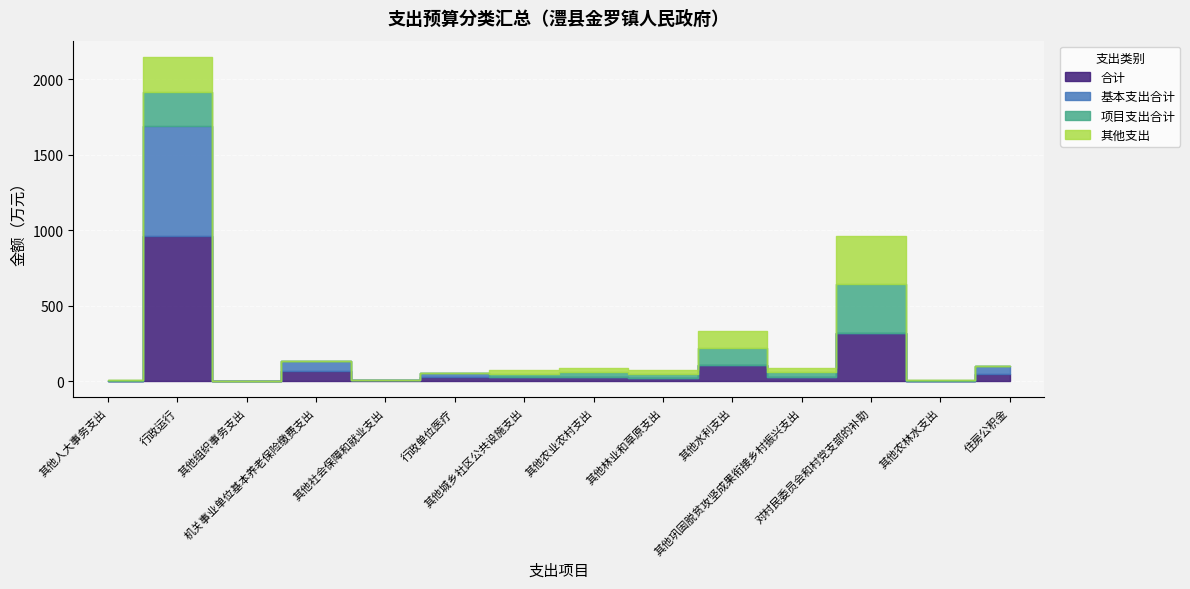

At which label does 其他支出 first exceed 24?

行政运行